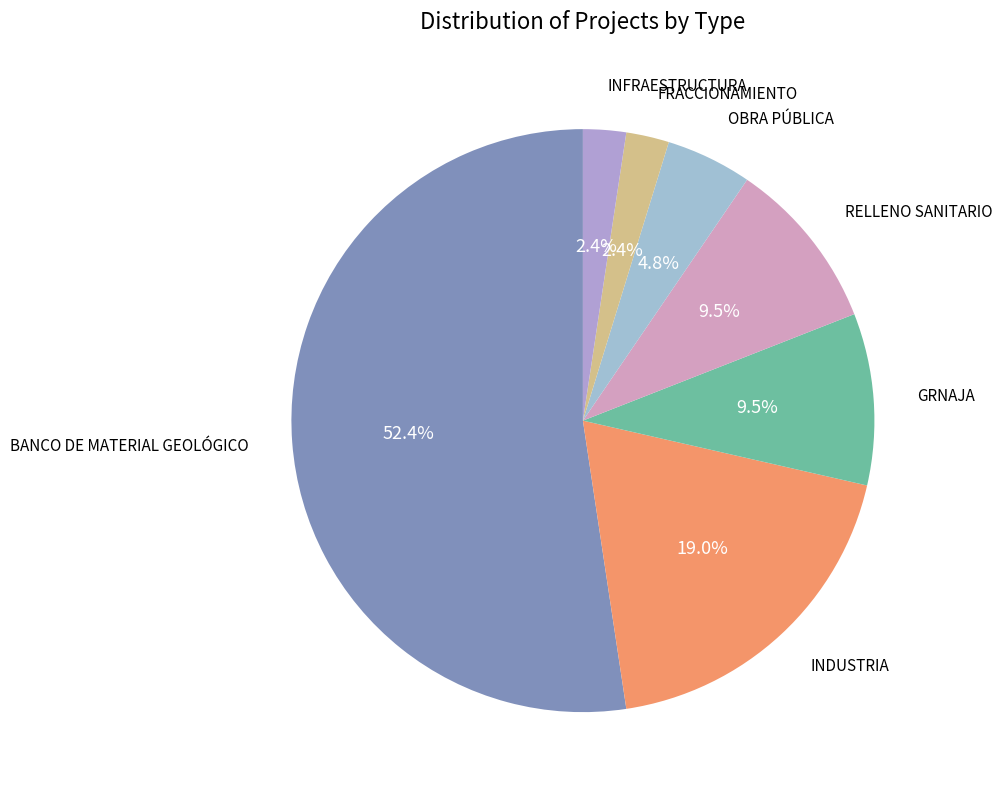

Which category has the biggest portion of the pie?

BANCO DE MATERIAL GEOLÓGICO